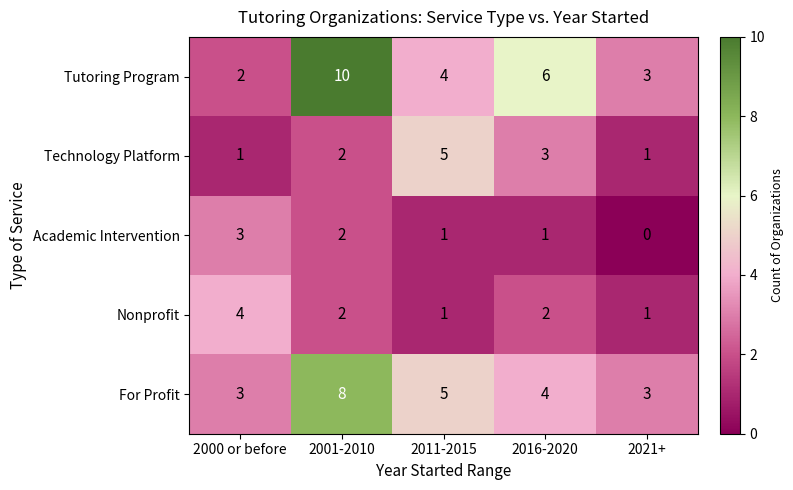

Reading right to left, extract all data points from this chart.

Tutoring Program: 3	6	4	10	2
Technology Platform: 1	3	5	2	1
Academic Intervention: 0	1	1	2	3
Nonprofit: 1	2	1	2	4
For Profit: 3	4	5	8	3